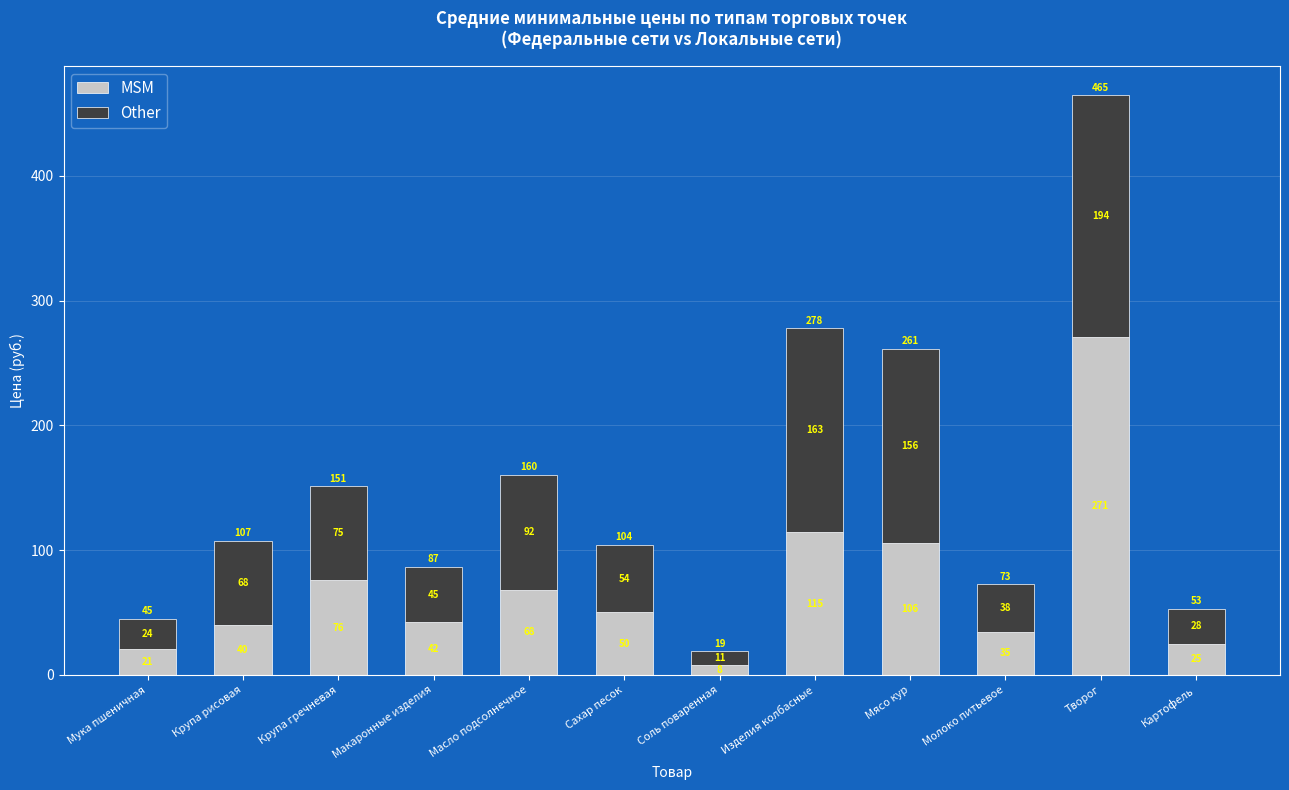

At which label is MSM closest to 139?

Изделия колбасные